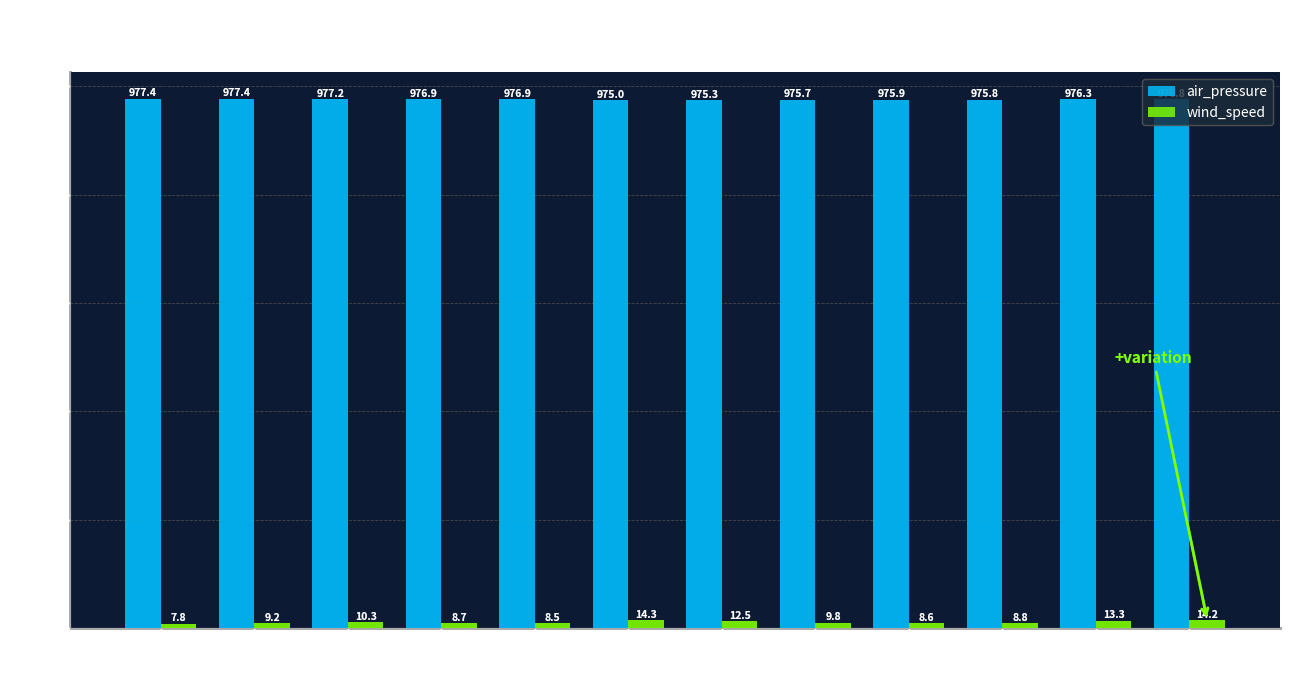

What is the minimum value for wind_speed?

7.8